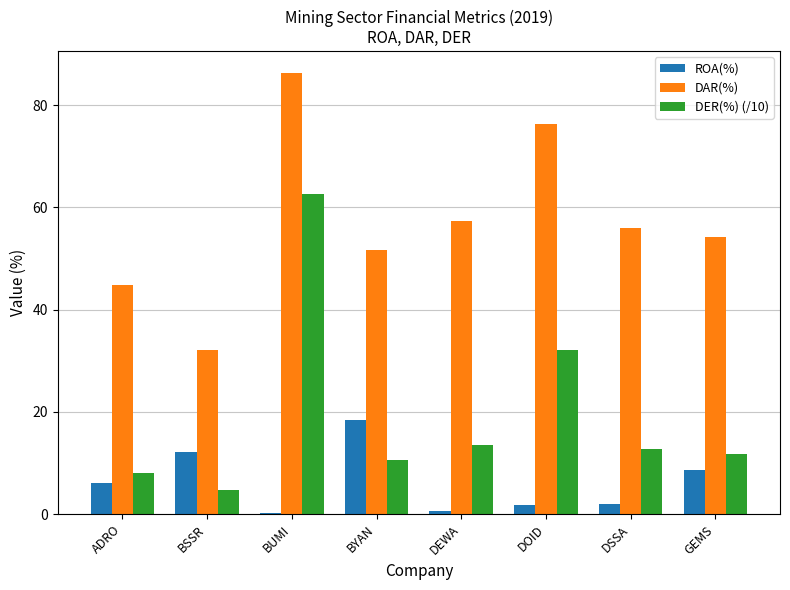

What is the maximum value shown in the chart?

86.2